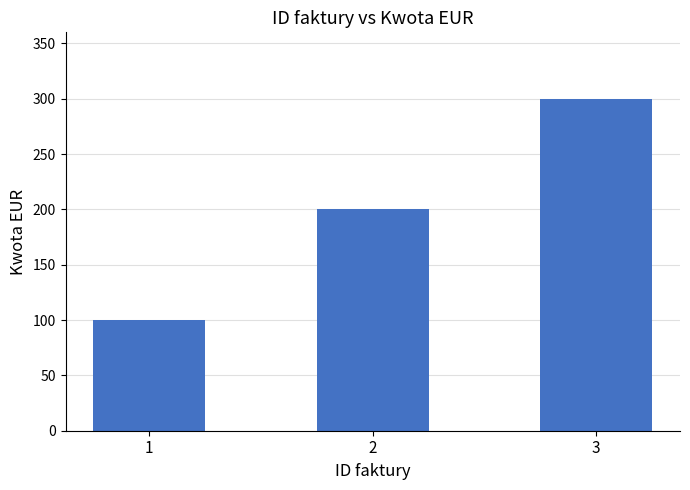

The value at 2 is 336. True or false?

False